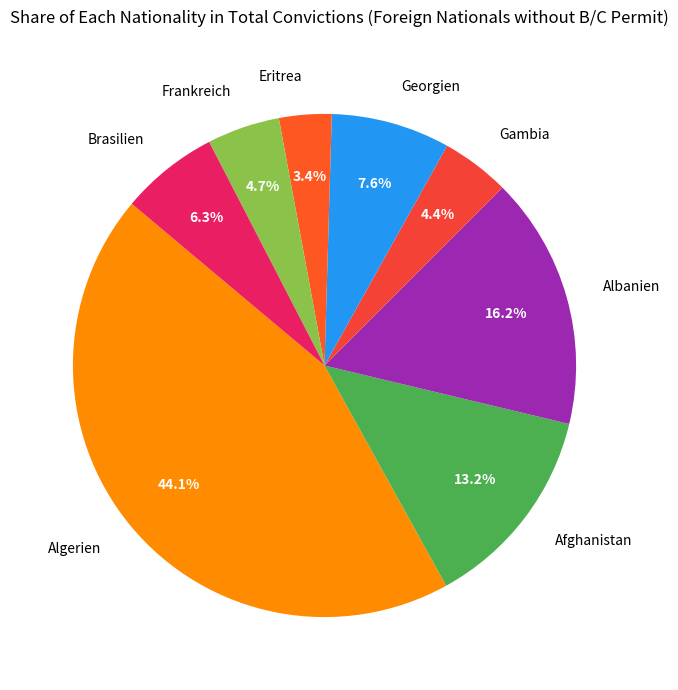

Is Gambia the majority of the pie?

No